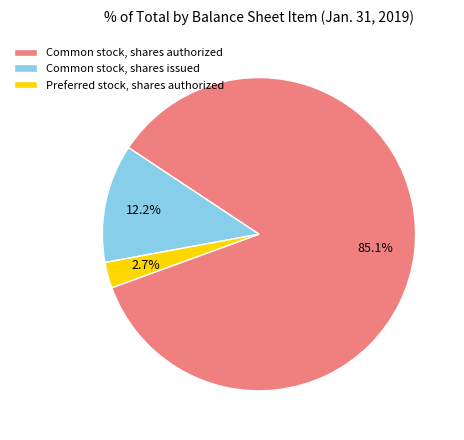

Rank the categories by value from highest to lowest.

Common stock, shares authorized, Common stock, shares issued, Preferred stock, shares authorized